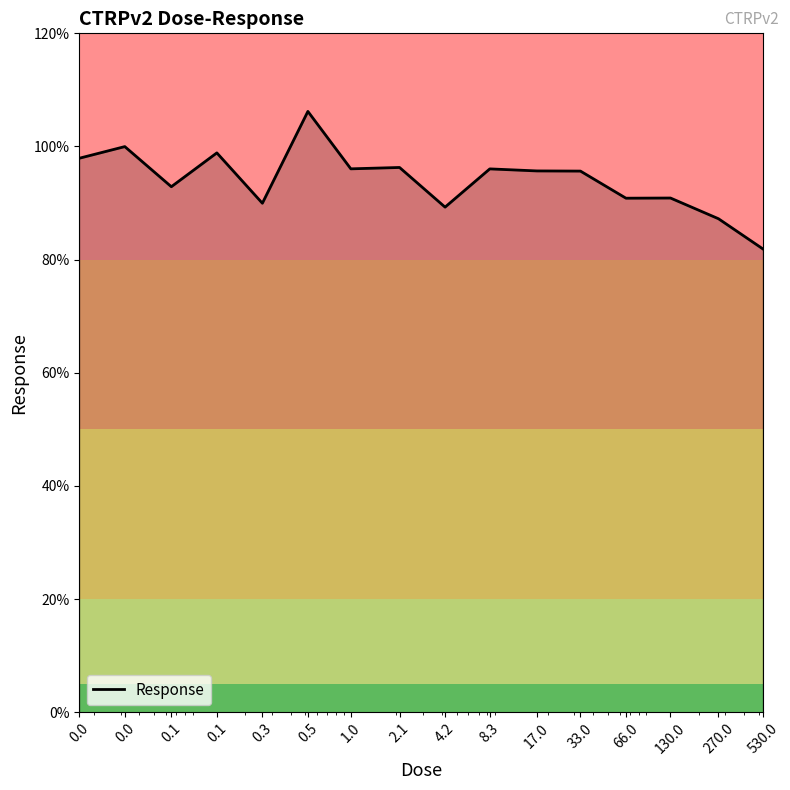

How many lines are shown in the chart?

1